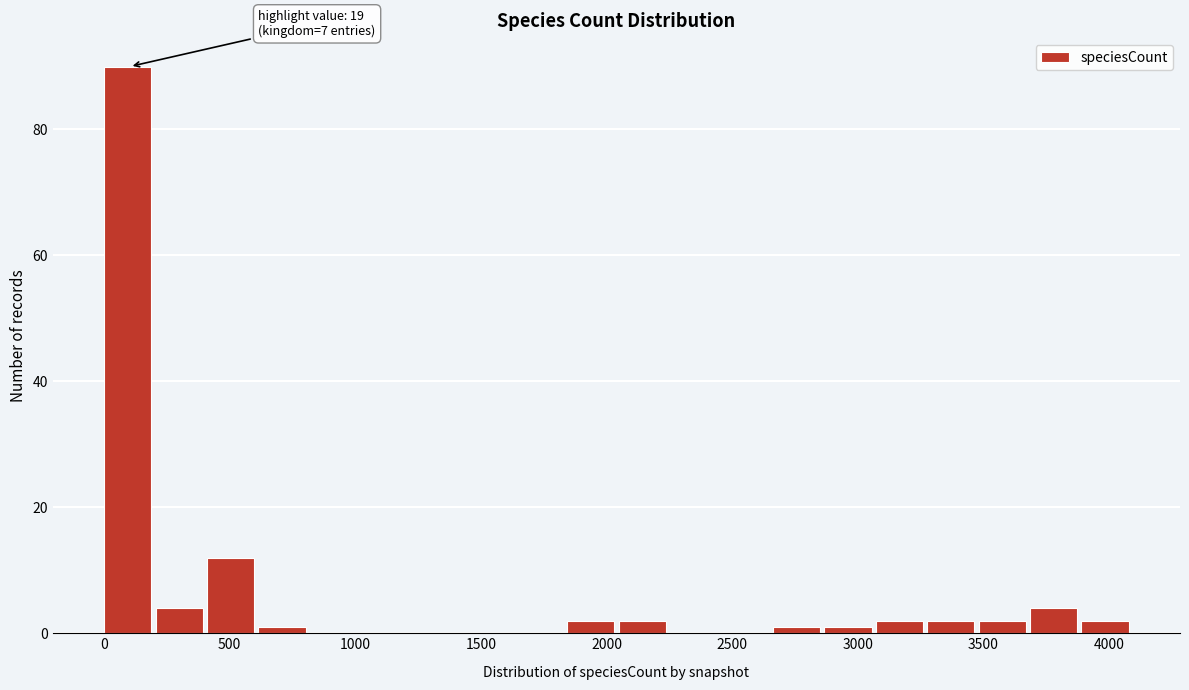

Over which range of the x-axis is the bar tallest?

0 to 200